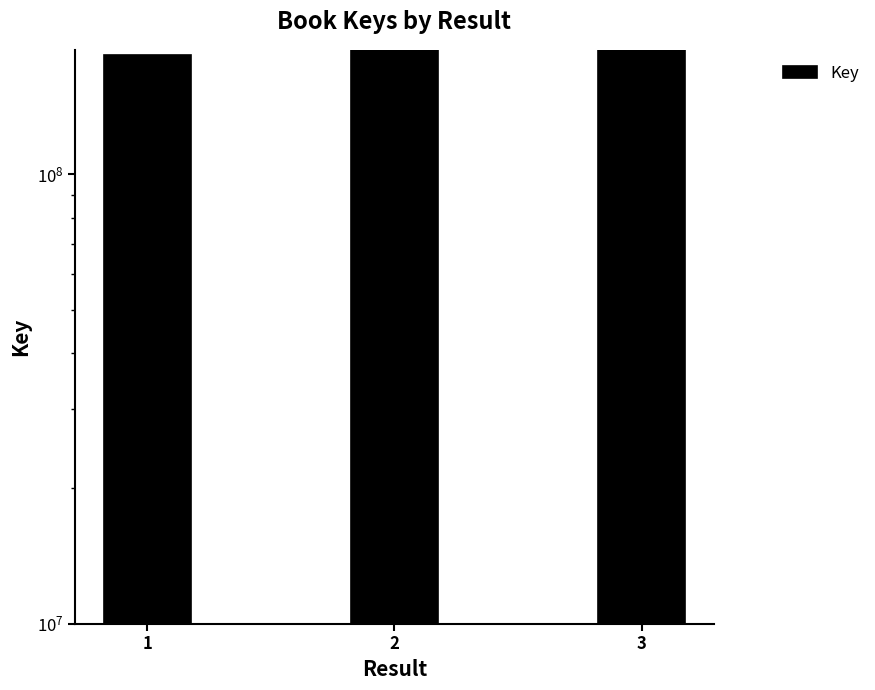

Where is the data nearest to the value 186788280?

3